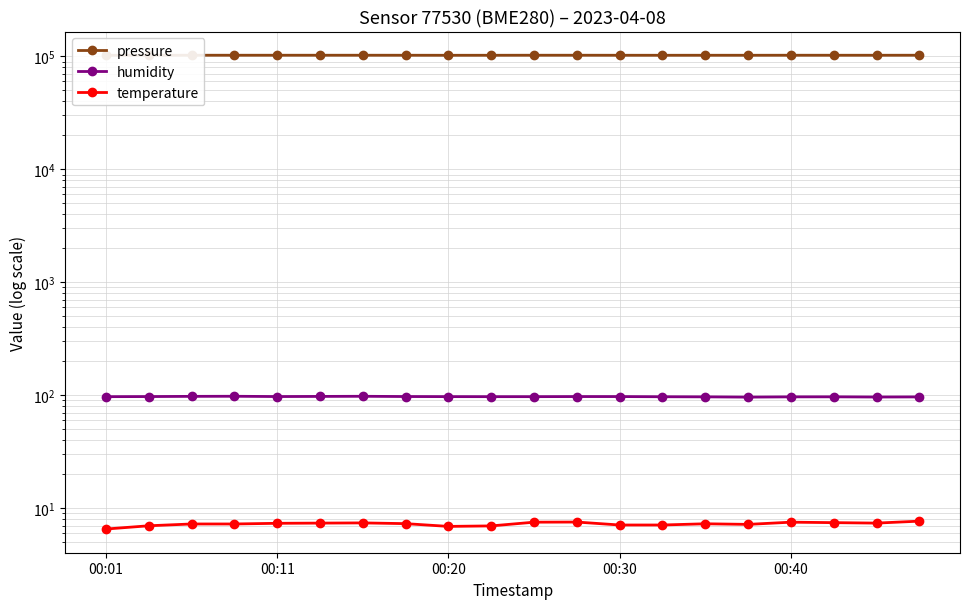

At which category is the sum across all series the highest?

19